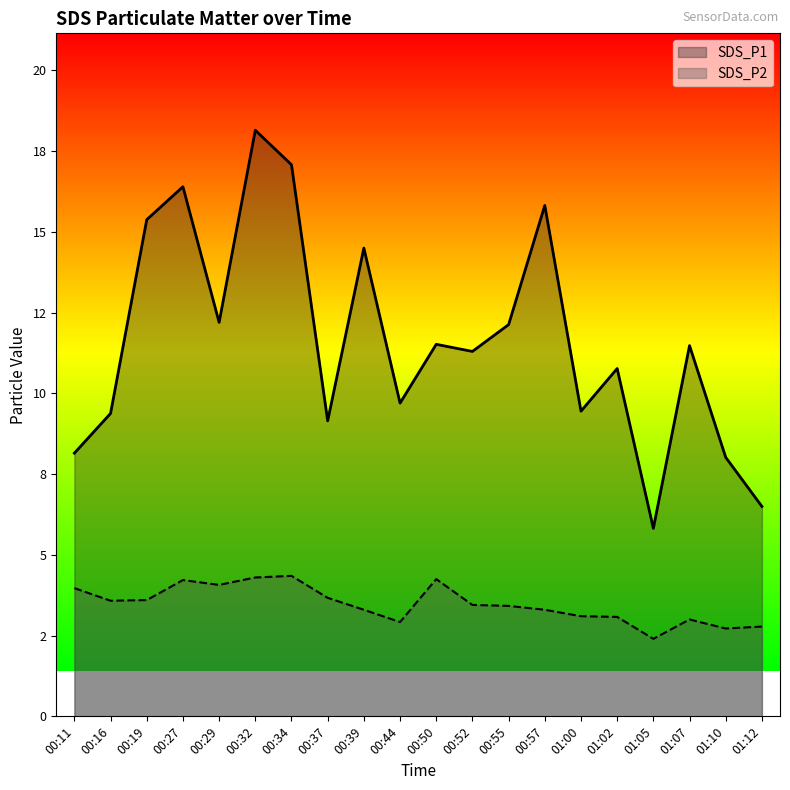

Rank the series by their average value, from lowest to highest.

SDS_P2, SDS_P1